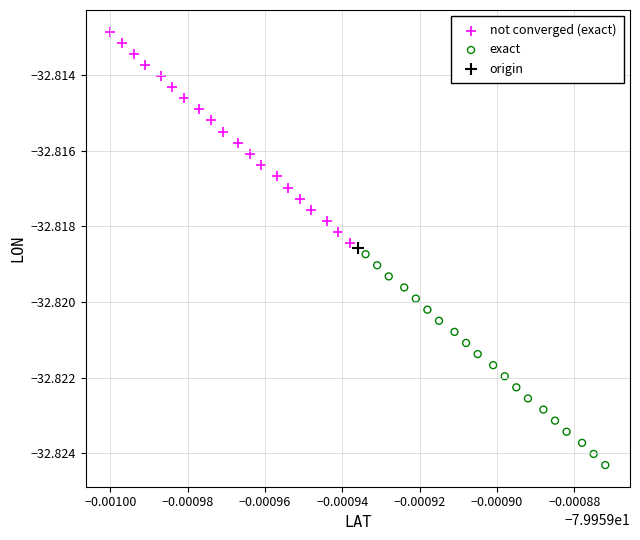

Which series reaches the minimum Y coordinate?

exact